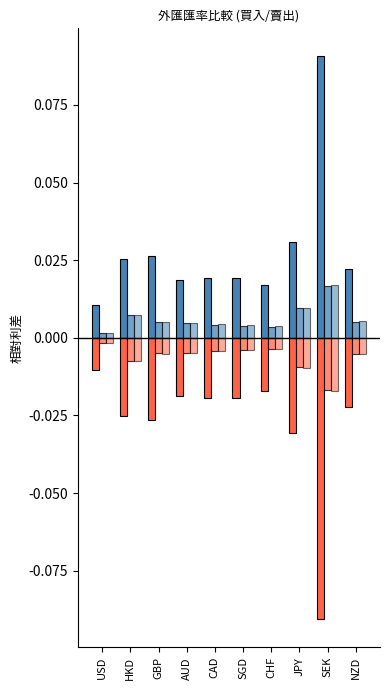

The 現金(賣出) series shows 0.0 at SGD. True or false?

True